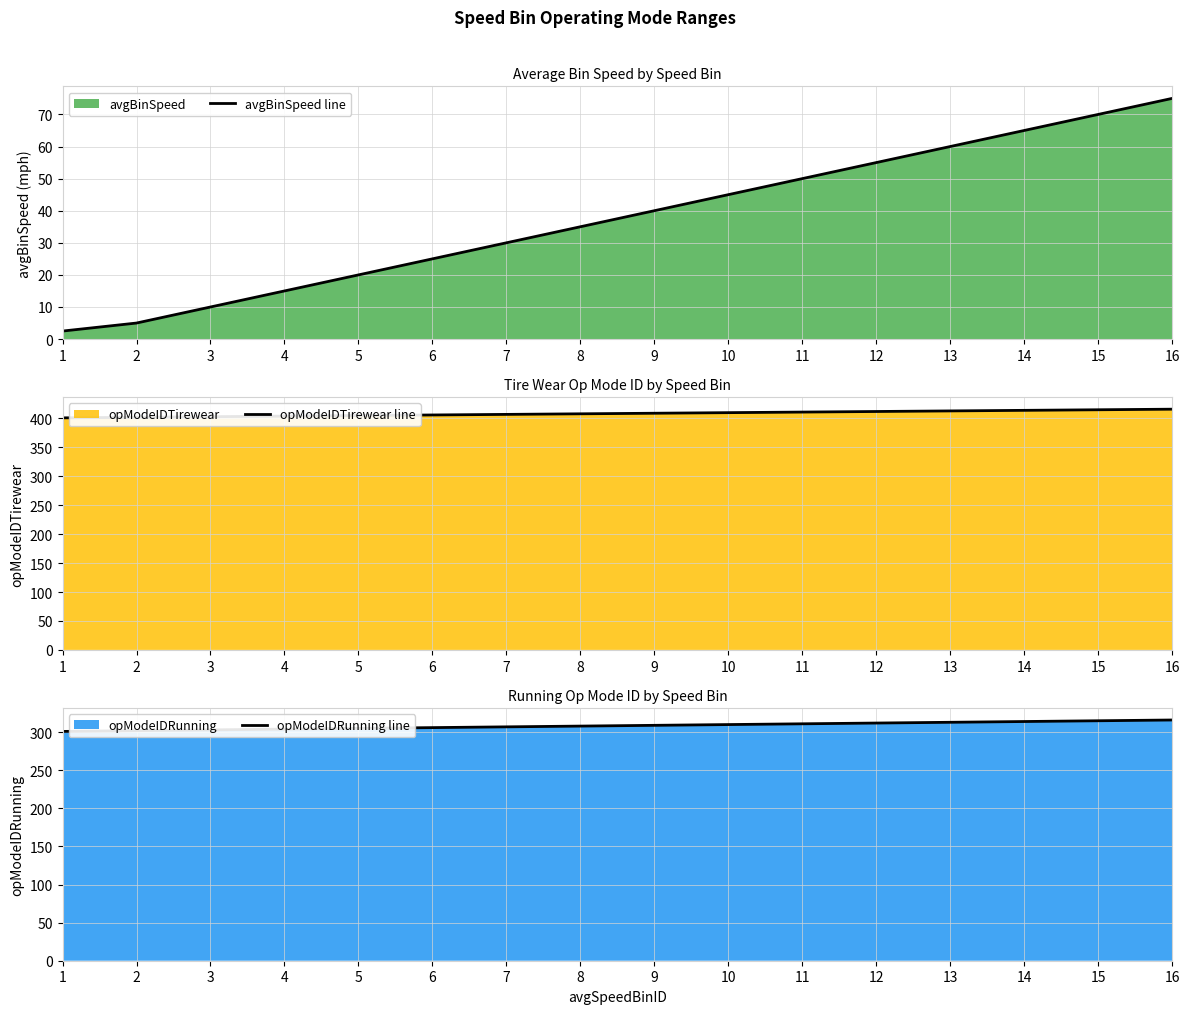

True or false: opModeIDRunning line and opModeIDTirewear line intersect in this chart.

False